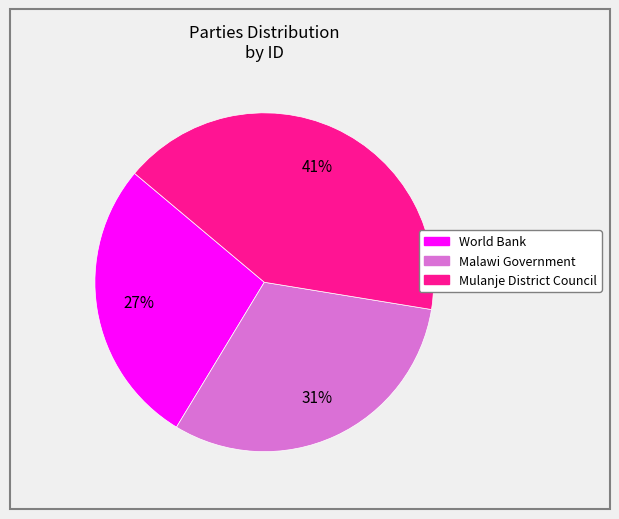

Count the number of slices in the pie.

3